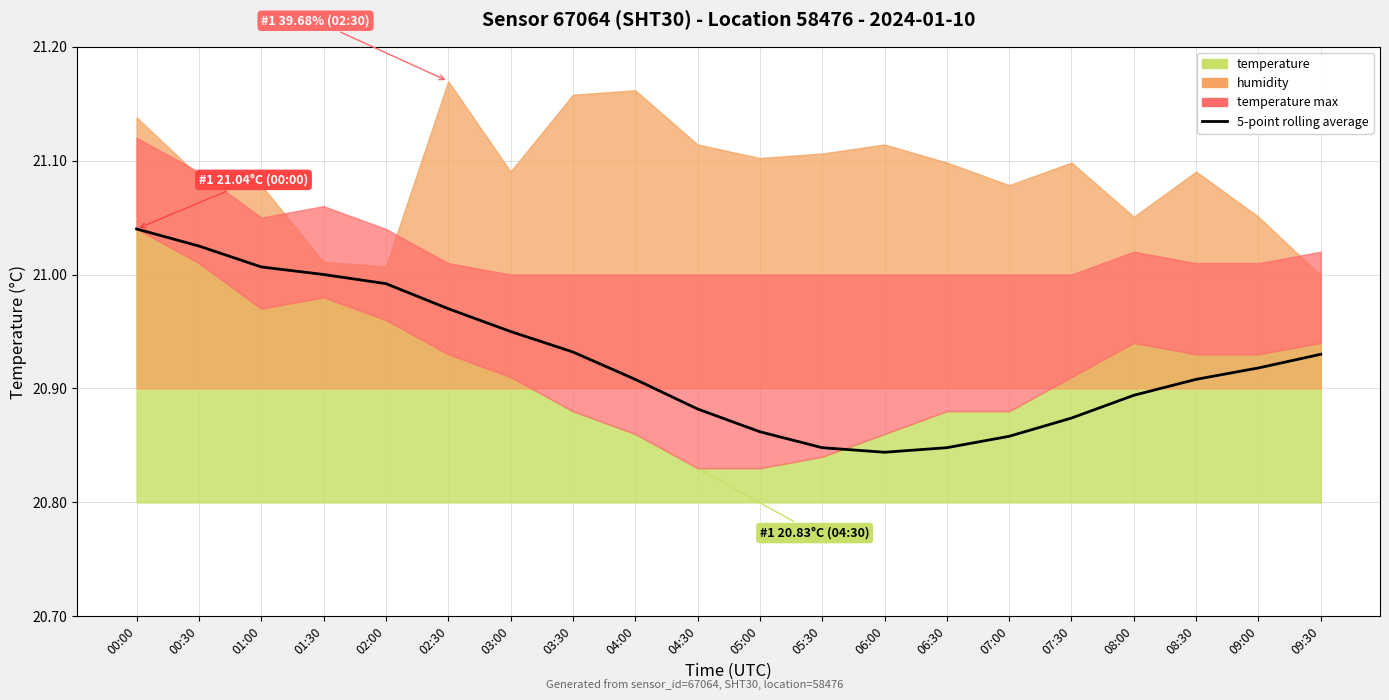

The chart shows a value of 20.9 at 08:00. True or false?

True